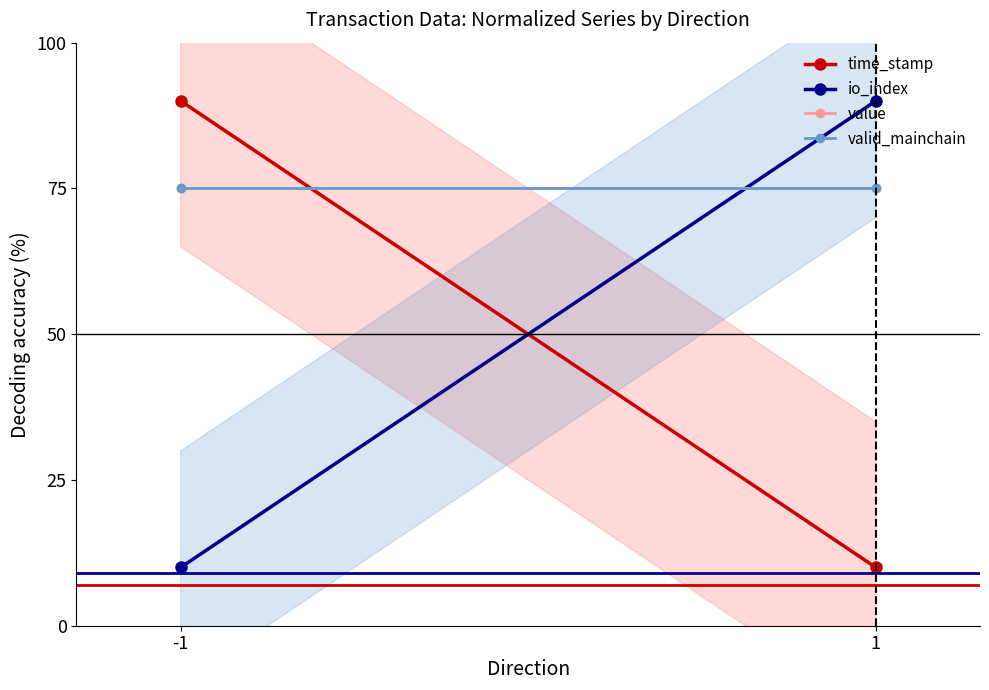

Where is time_stamp nearest to the value 50?

-1